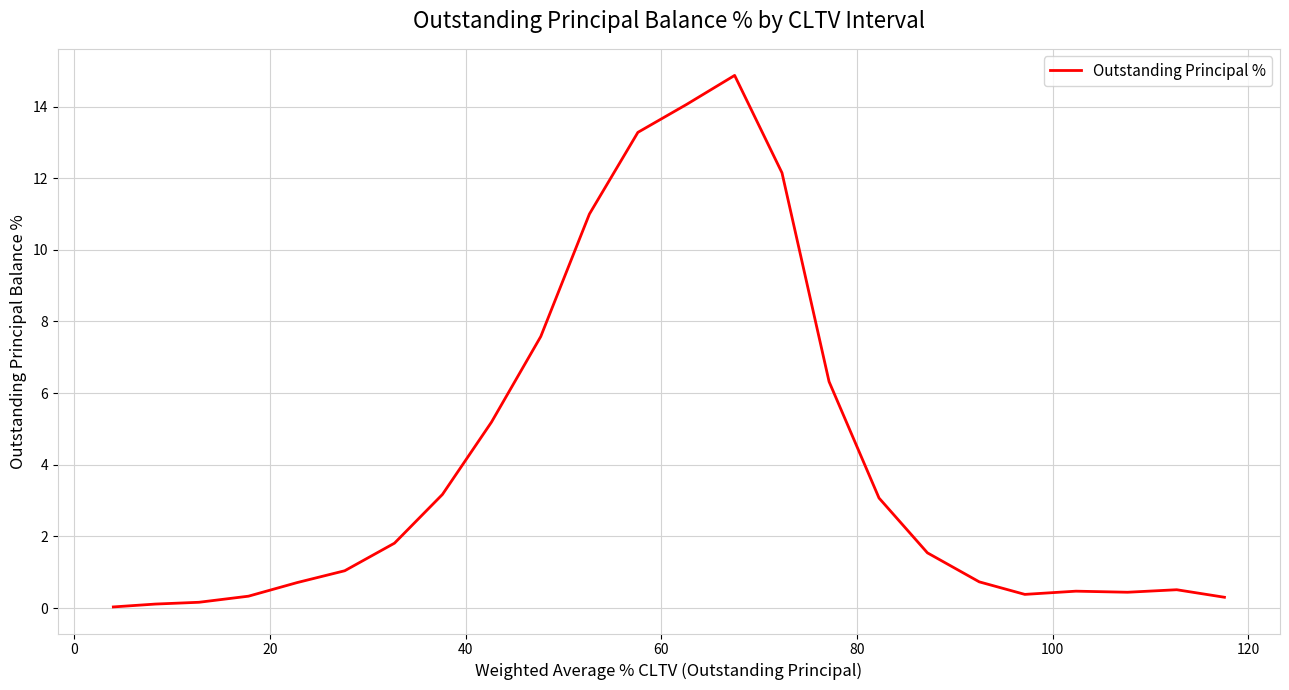

What is the maximum value shown in the chart?

14.9